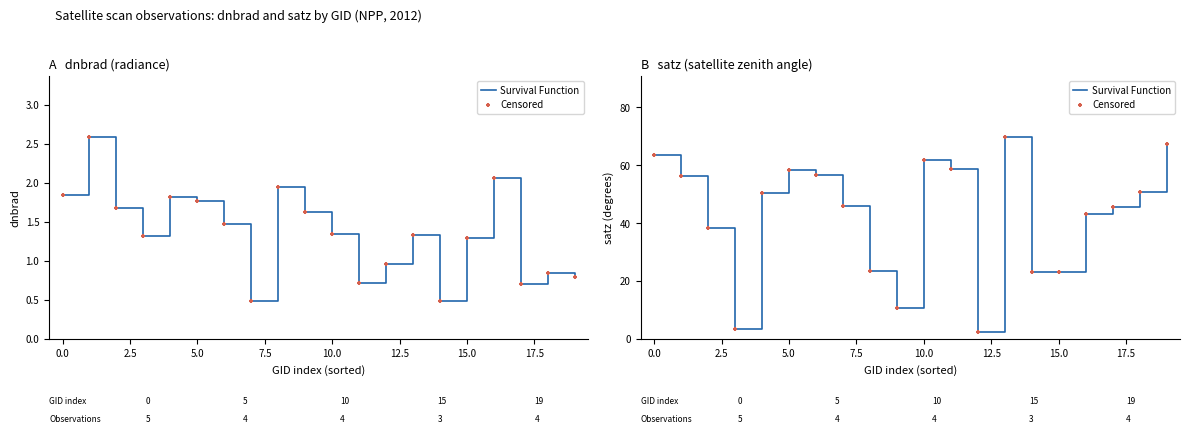

What are all the series names shown in the legend?

Survival Function, Censored